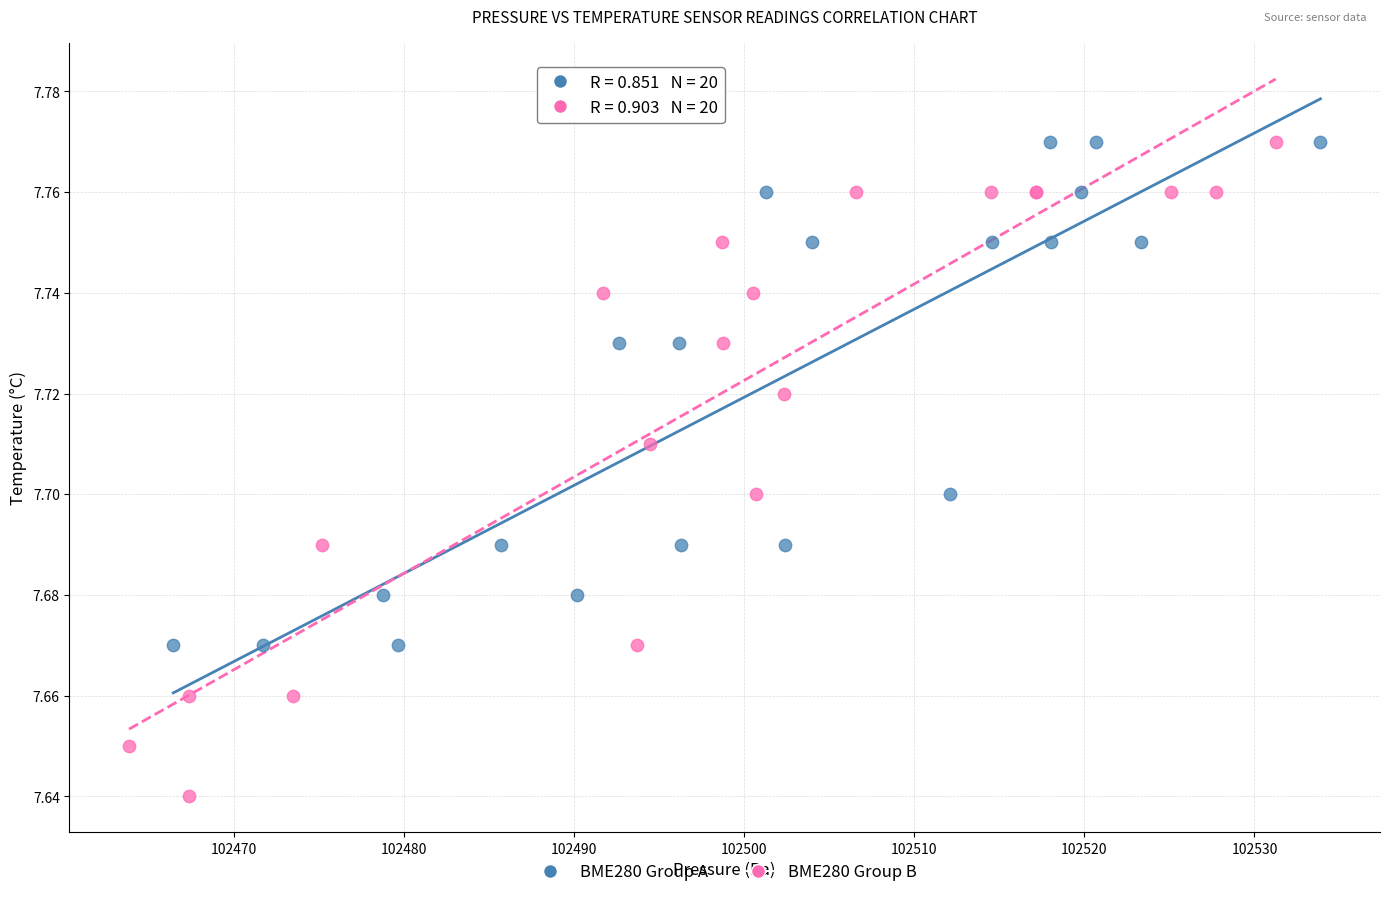

Which series has the widest spread of Y values?

BME280 Group B